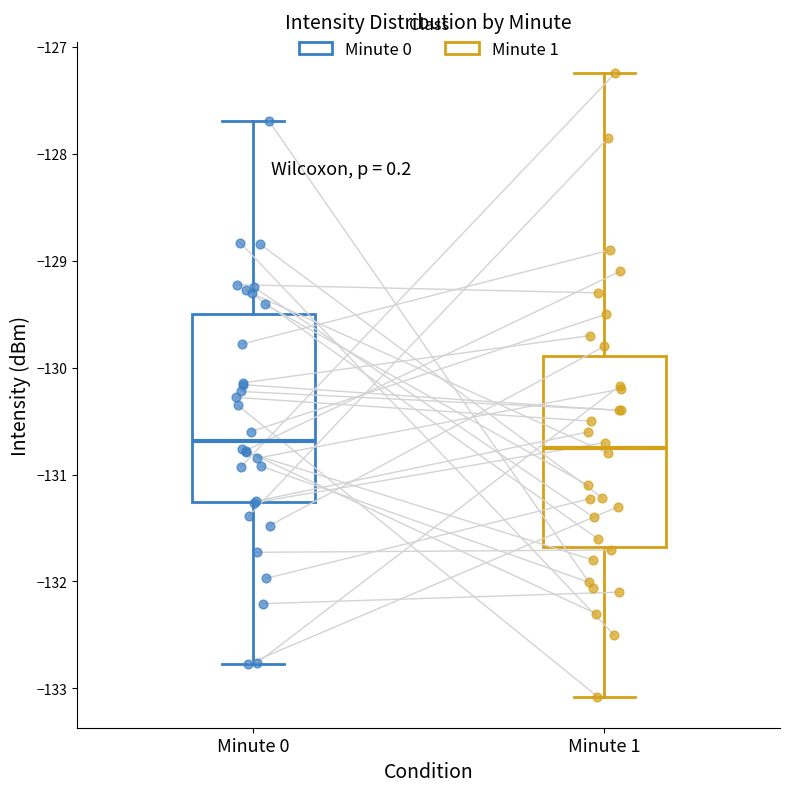

Reading left to right, transcribe this box plot: for each box, give where its median line is, the range the box spans, and where its two whiskers end, as read against the y-axis. The values are not printed on the chart, so give them approximately, as read against the axis.

Minute 0: median -130.7, box -131.3 to -129.5, whiskers -132.8 to -127.7
Minute 1: median -130.7, box -131.7 to -129.9, whiskers -133.1 to -127.2